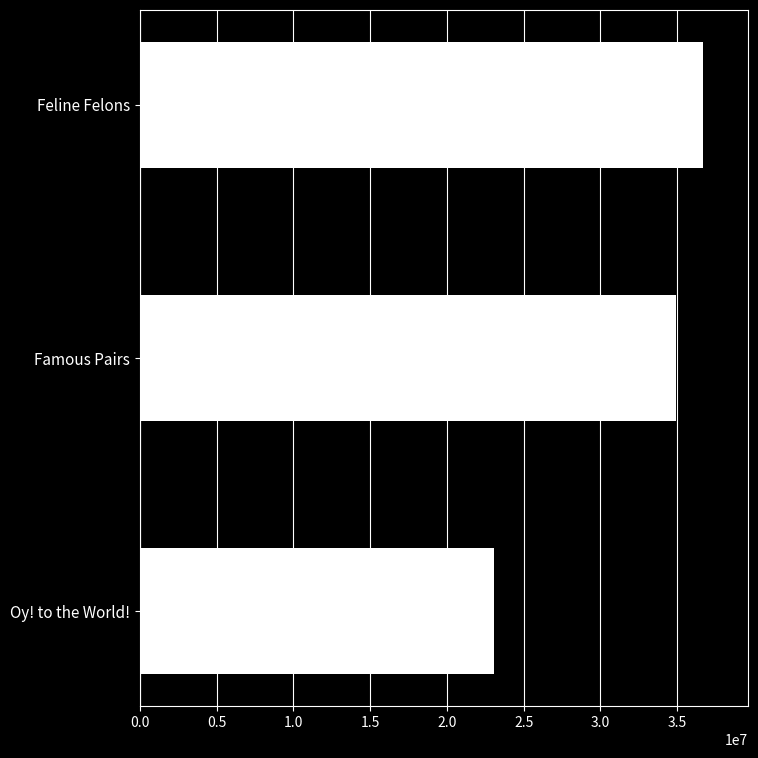

Count the values in the range 23056175 to 36672831.

3